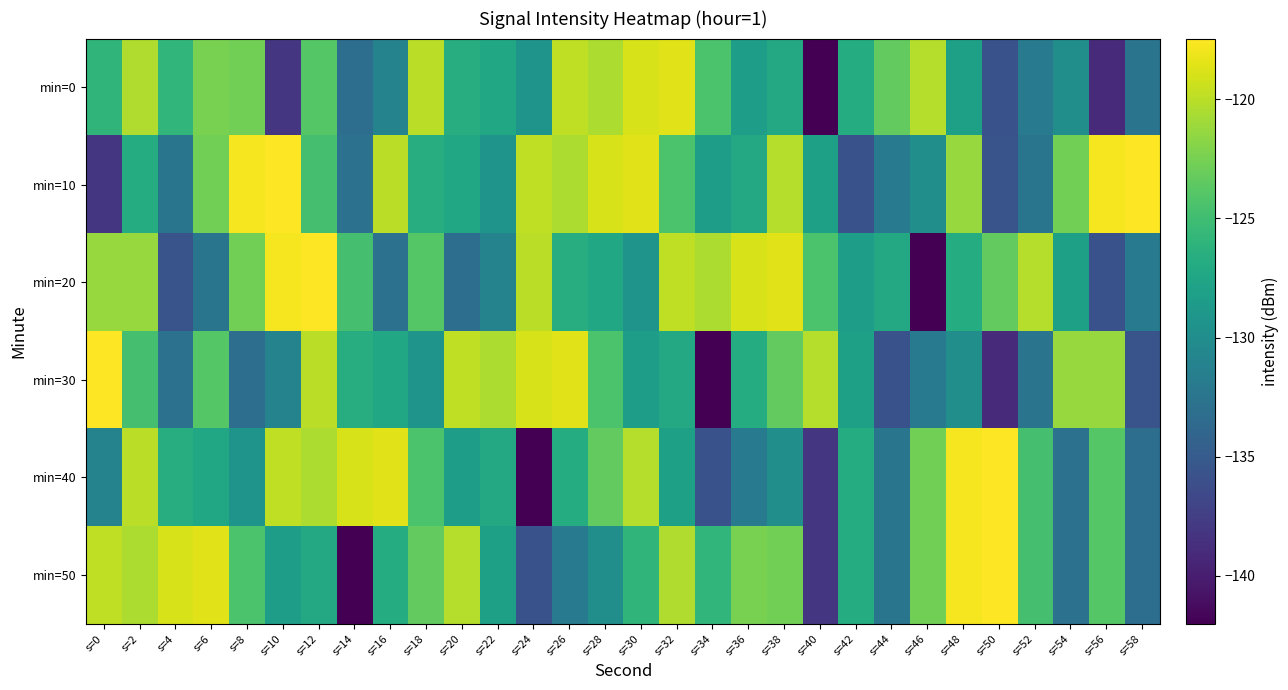

What is the total value across all series at s=42?

-772.6